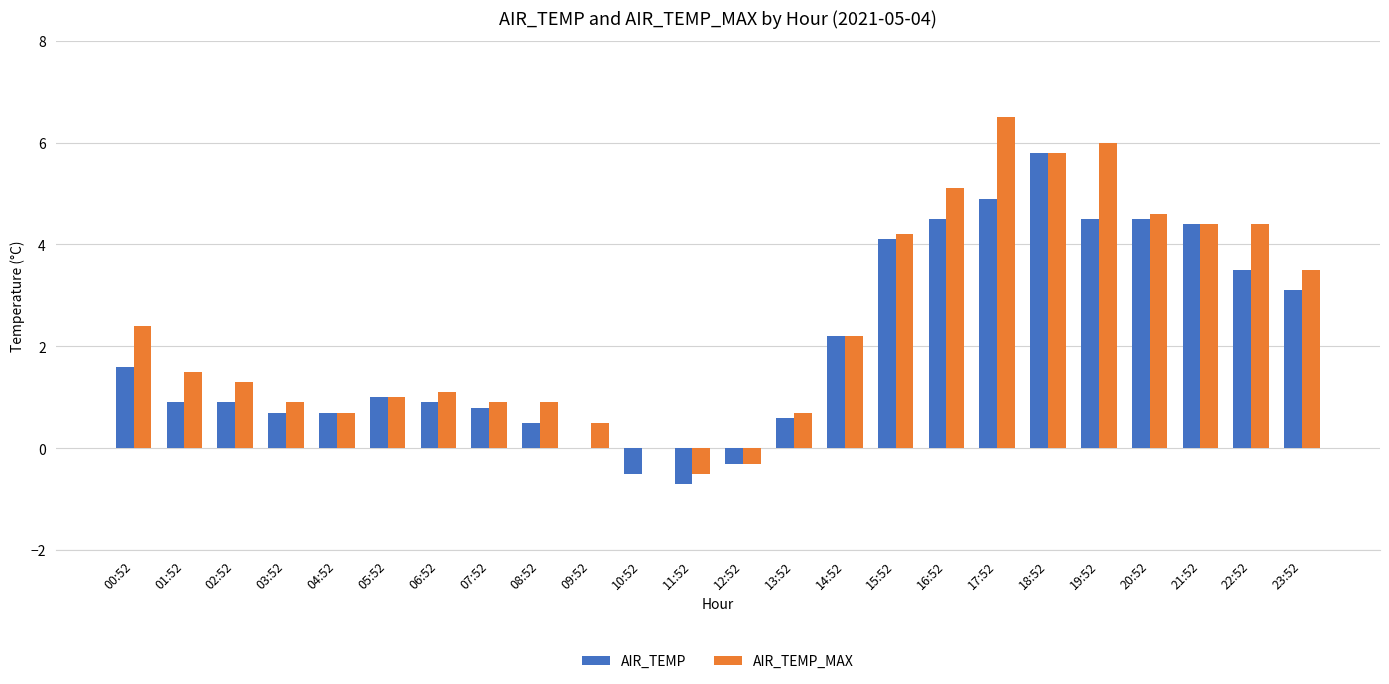

Is the value of AIR_TEMP at 02:52 greater than the value of AIR_TEMP_MAX at 23:52?

No